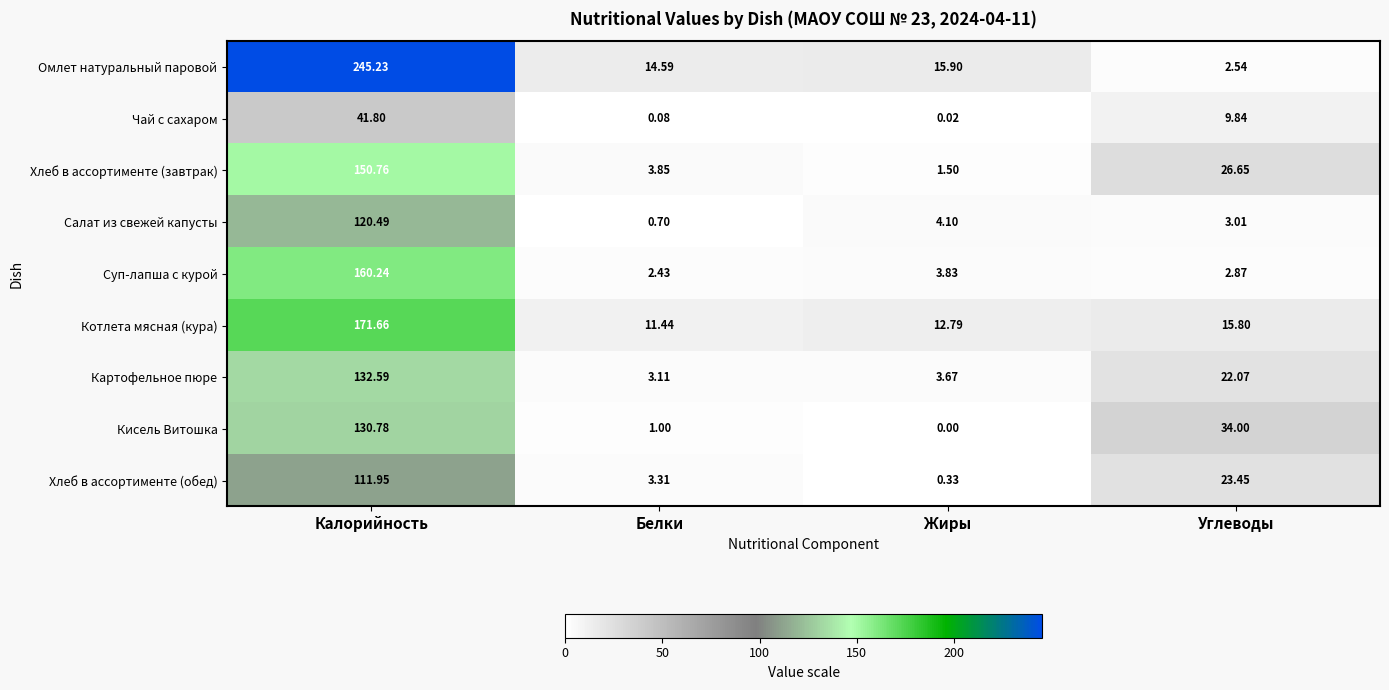

At which label does Чай с сахаром first exceed 9?

Калорийность